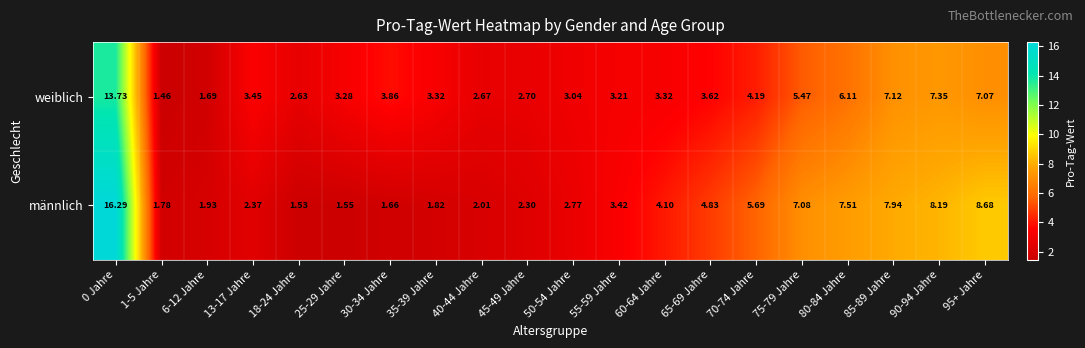

How many categories are shown in the chart?

20